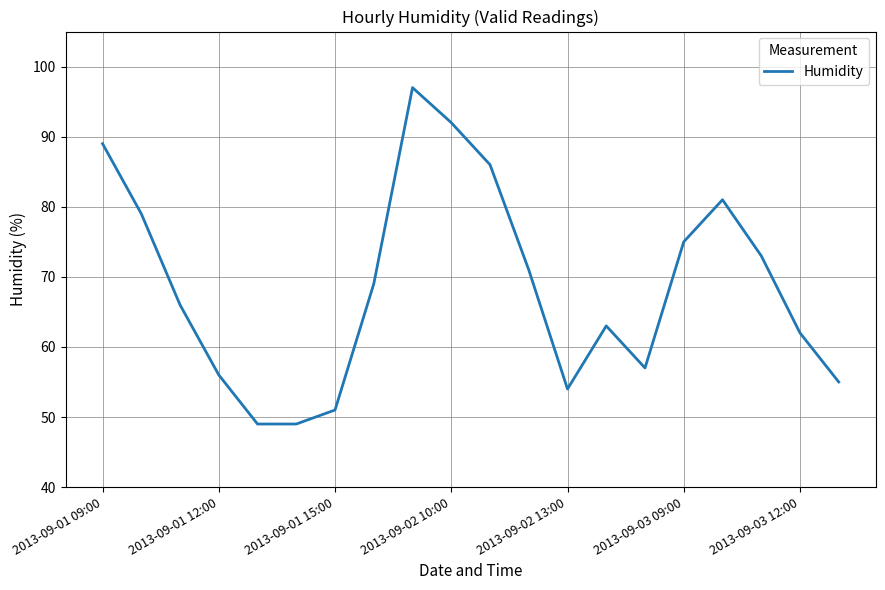

What is the maximum value shown in the chart?

97